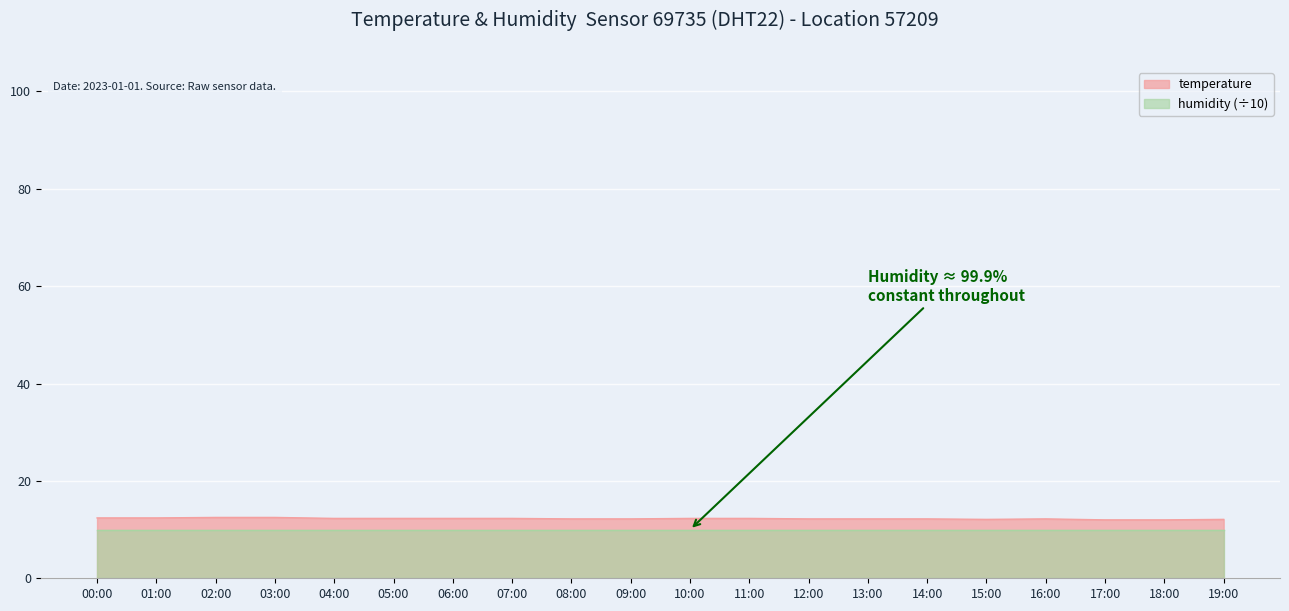

What is the minimum value shown in the chart?

12.0